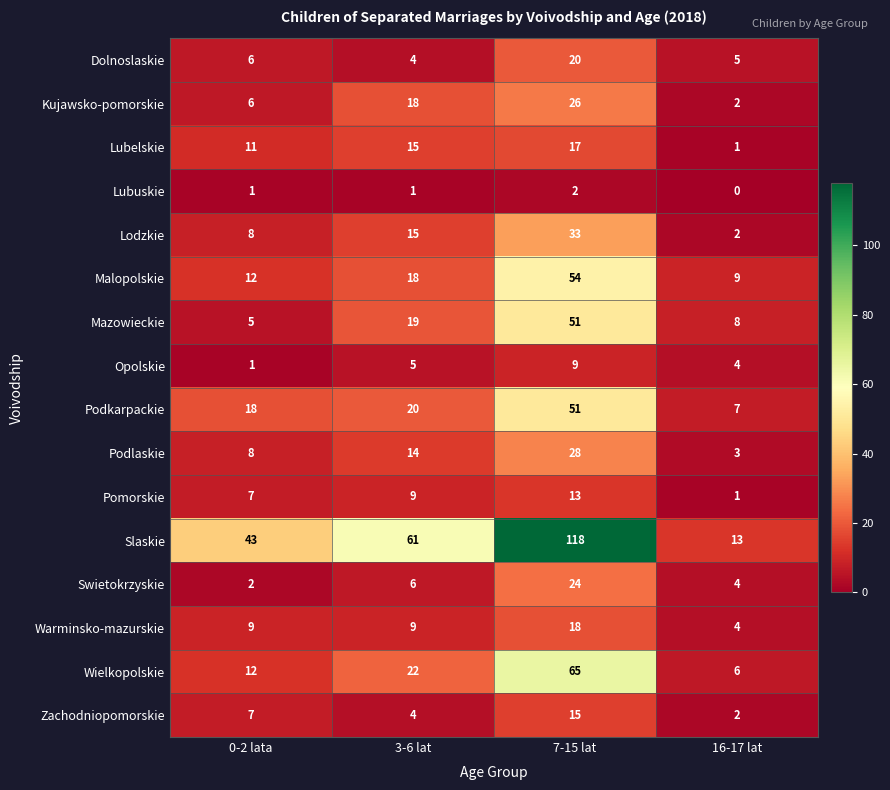

What is the difference between the highest and lowest values at 16-17 lat?

13